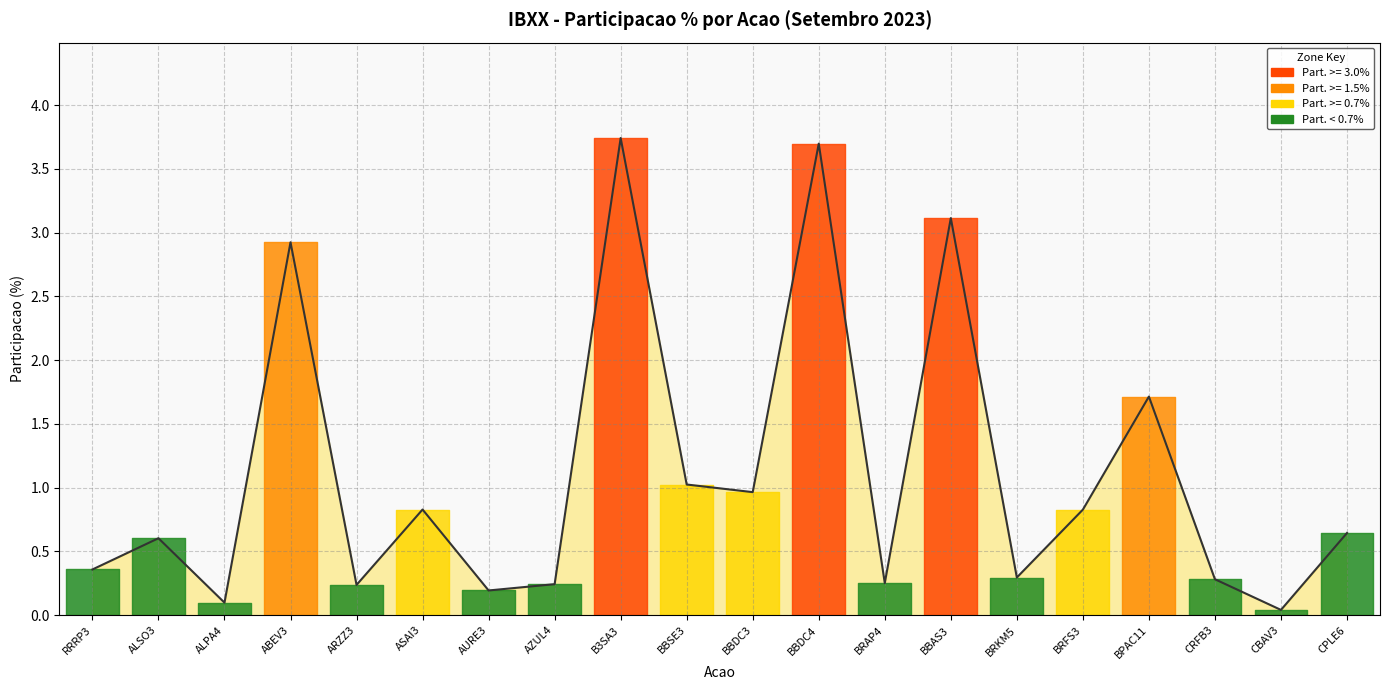

How many interior local valleys (lower than both neighbors) does the data have?

7